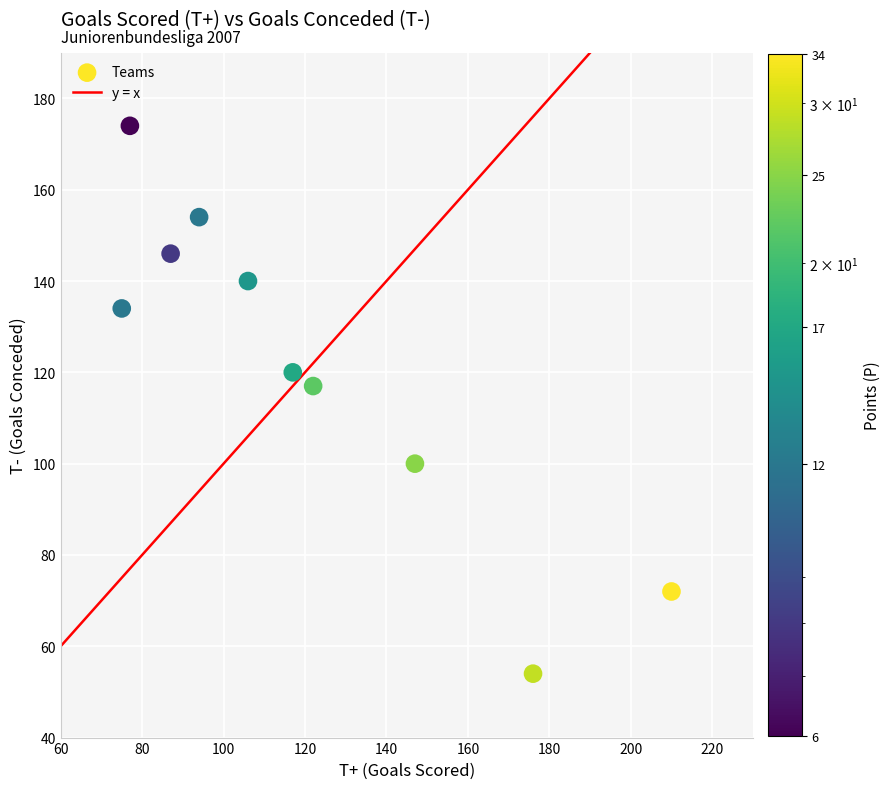

What Y value in the scatter plot is closest to 114?

117